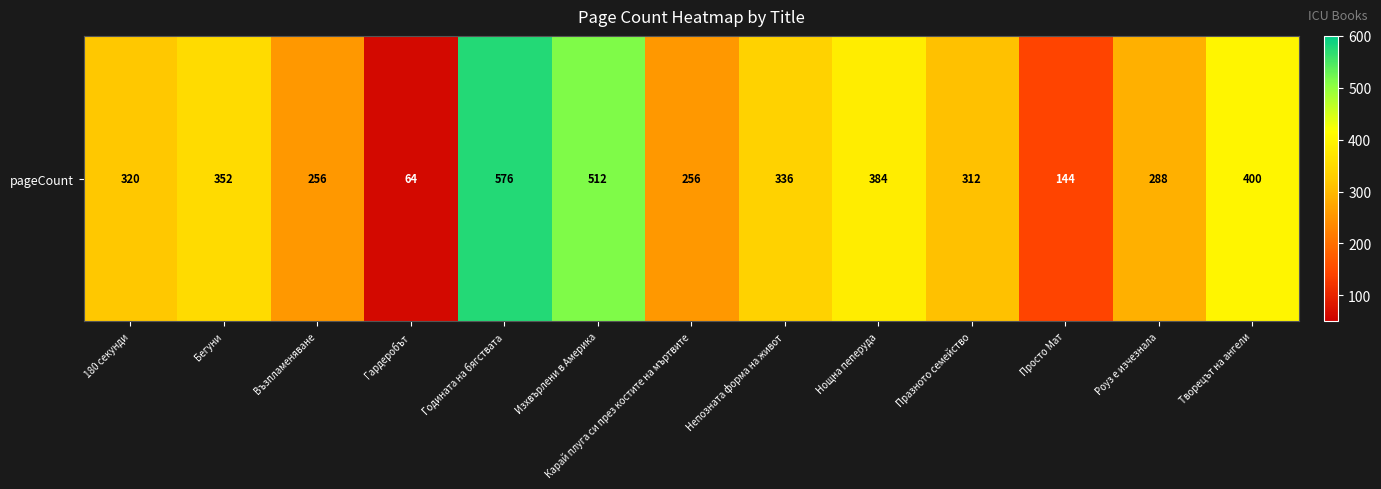

What is the difference between the values at Възпламеняване and Празното семейство?

56